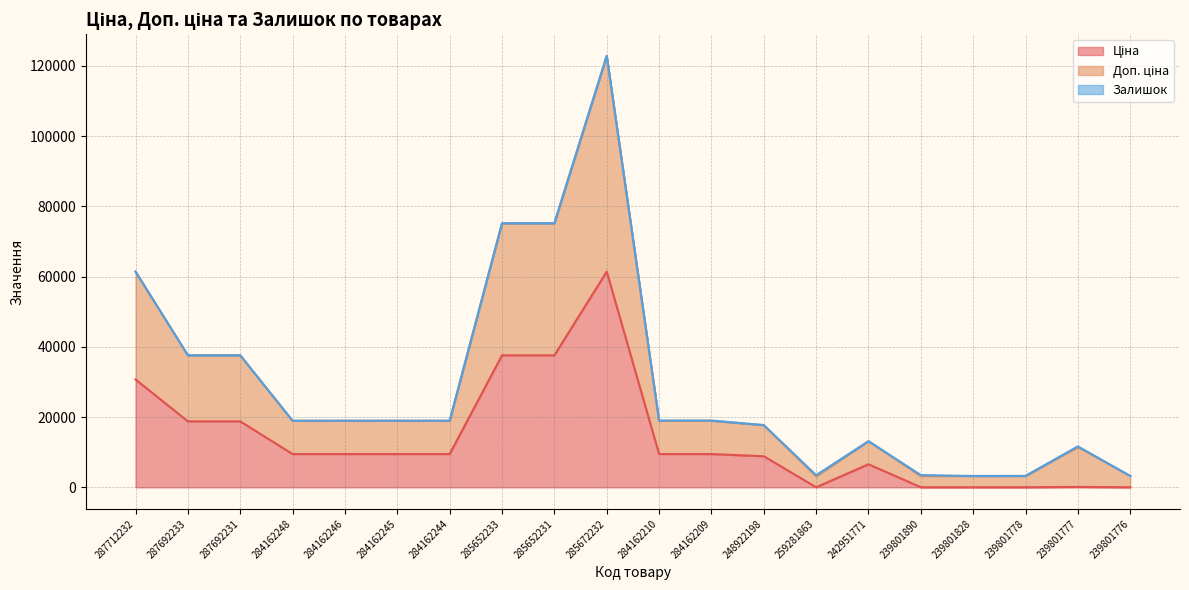

At which category is the sum across all series the highest?

285672232